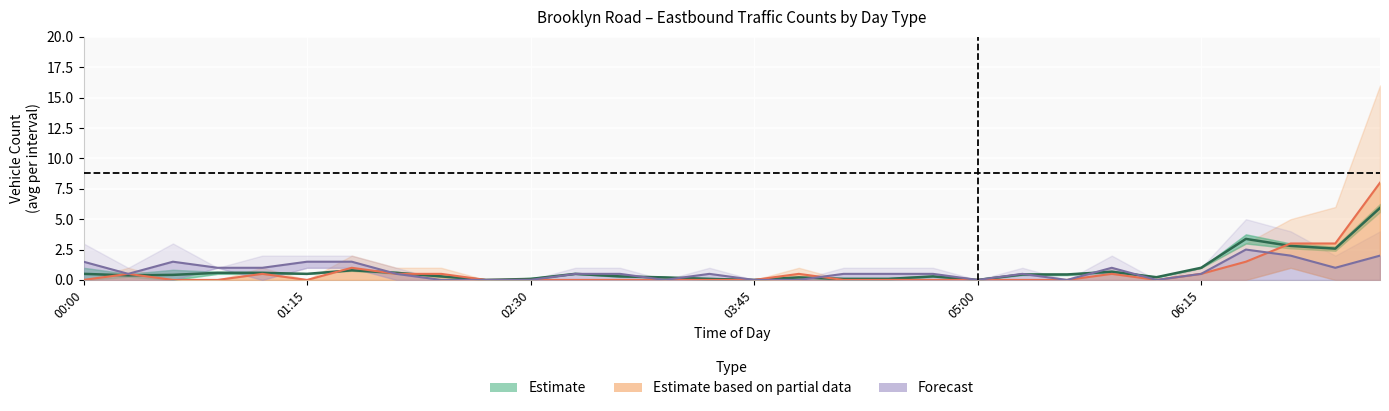

Which series has the largest total across all categories?

Estimate (central)